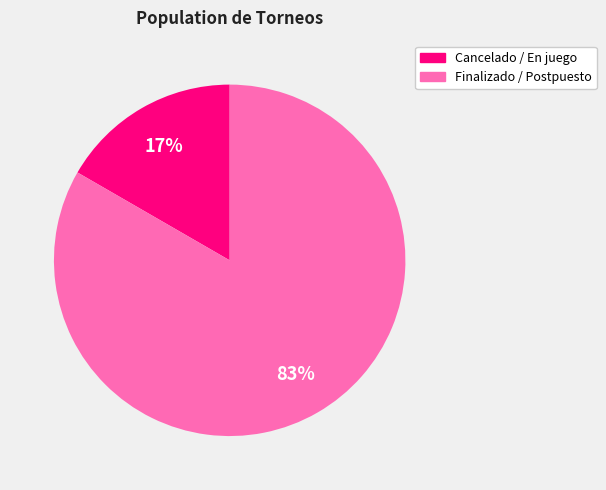

To the nearest percent, what is the average slice percentage?

50%